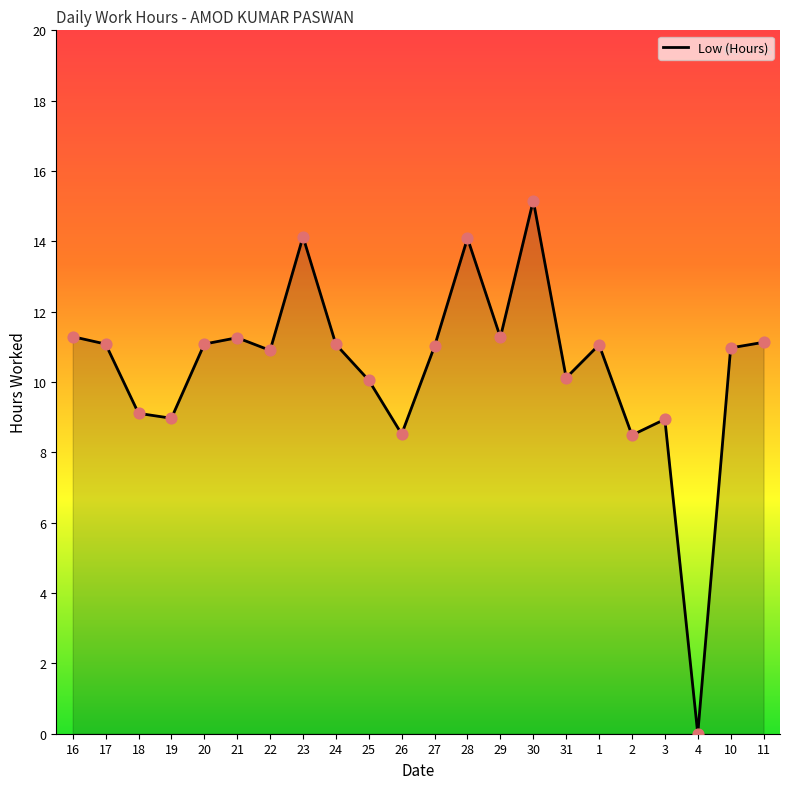

Which has a higher value, 23 or 30?

30